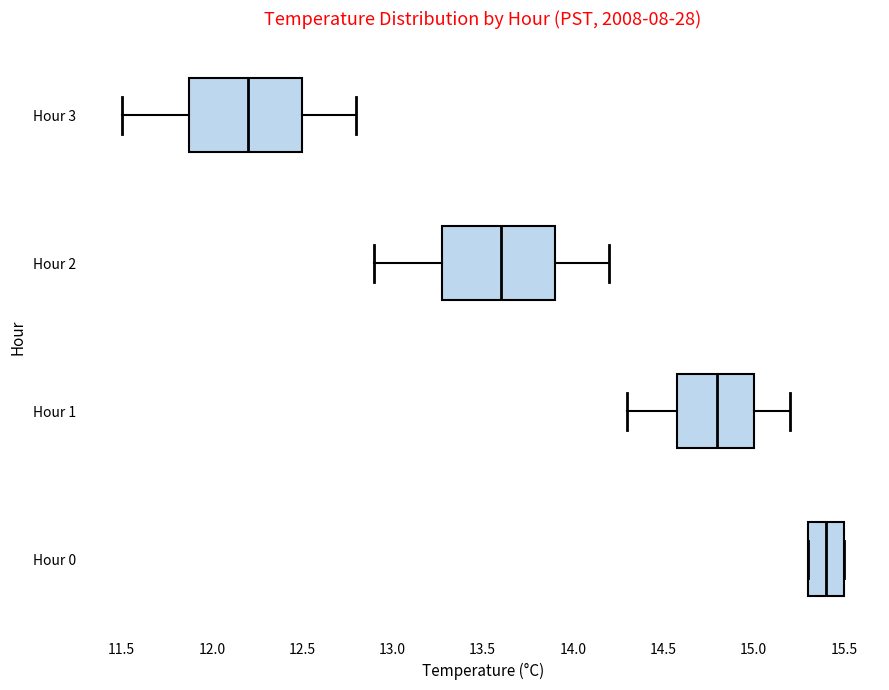

Which box has the furthest to the right median line?

Hour 0